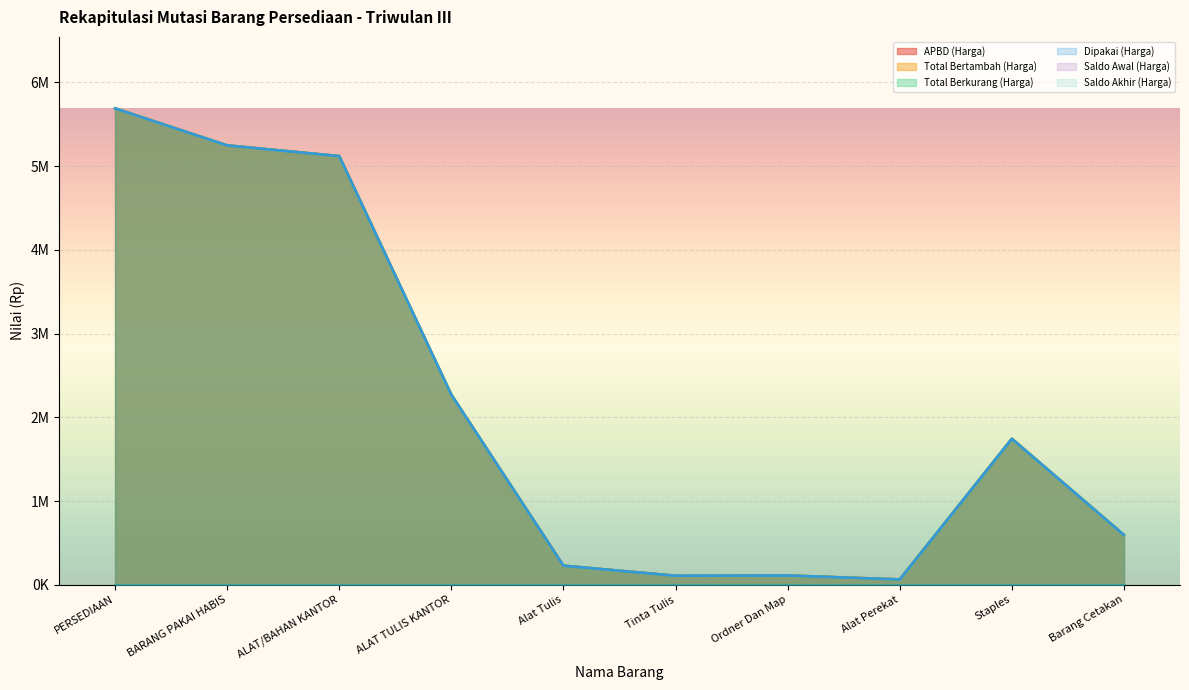

In Total Berkurang (Harga), how many points are higher than both neighbors (excluding endpoints)?

2